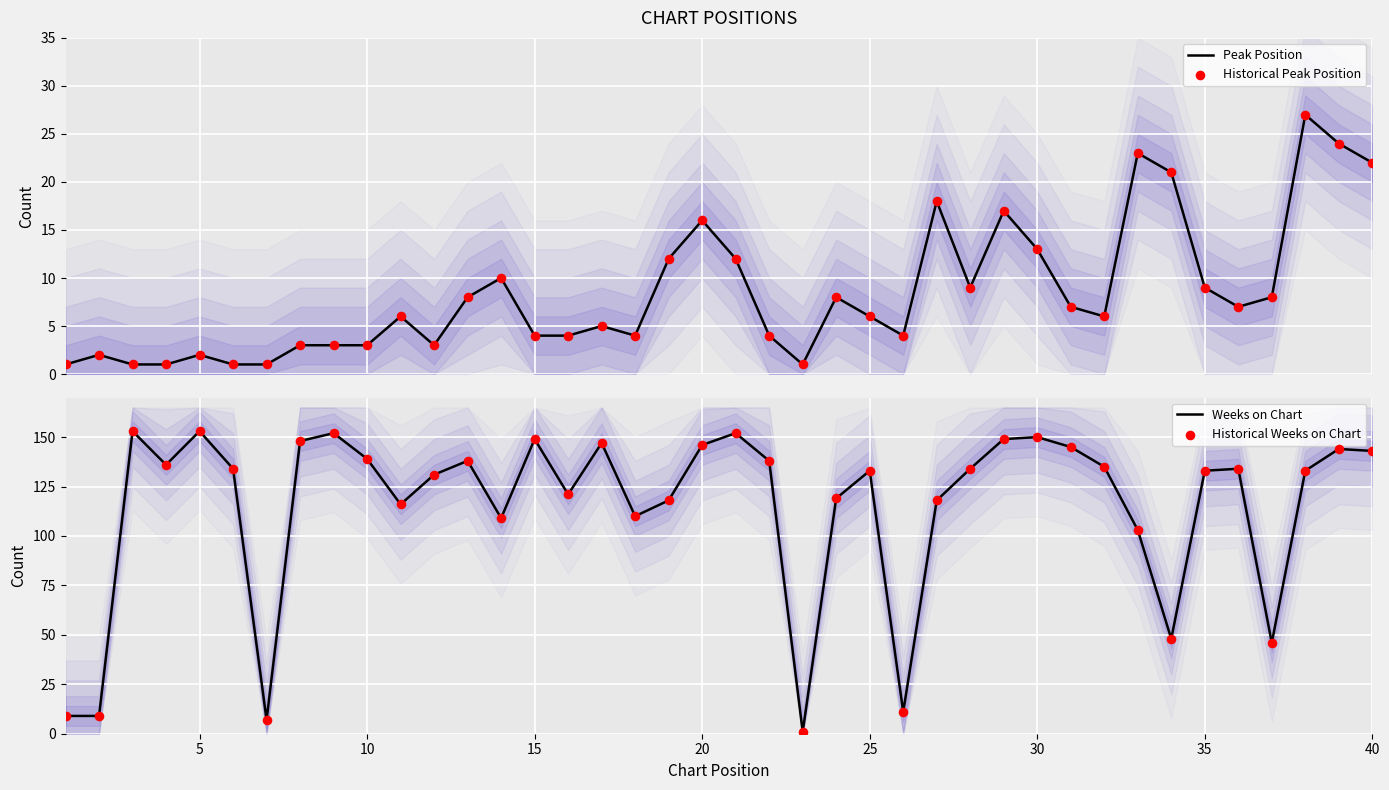

What are all the series names shown in the legend?

Peak Position, Historical Peak Position, Weeks on Chart, Historical Weeks on Chart